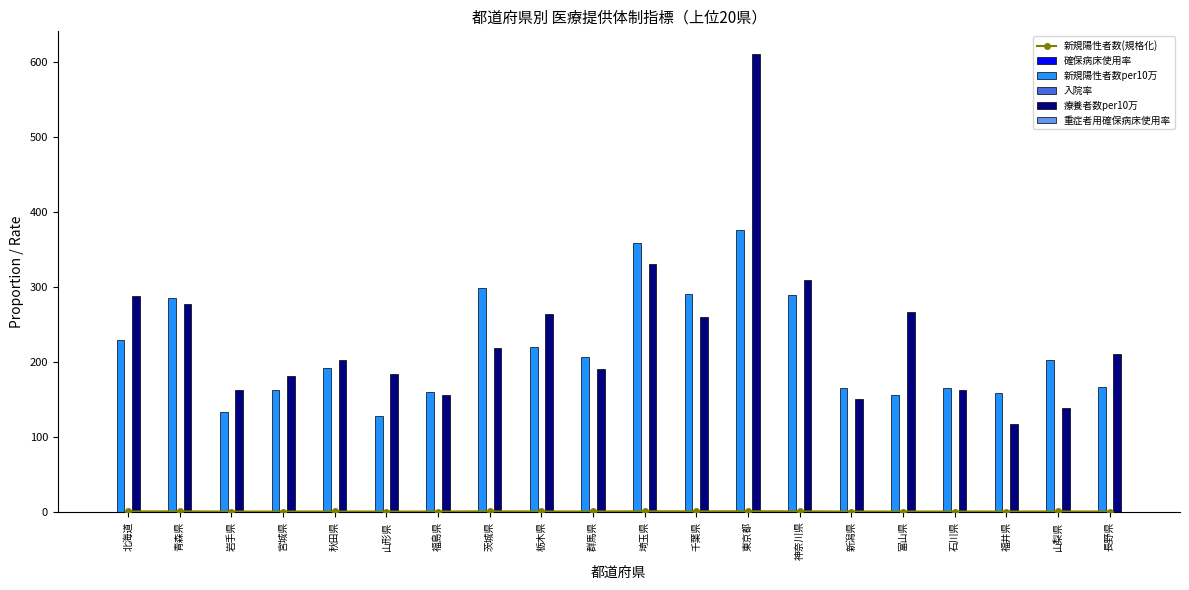

At how many categories does at least one series exceed 283?

7